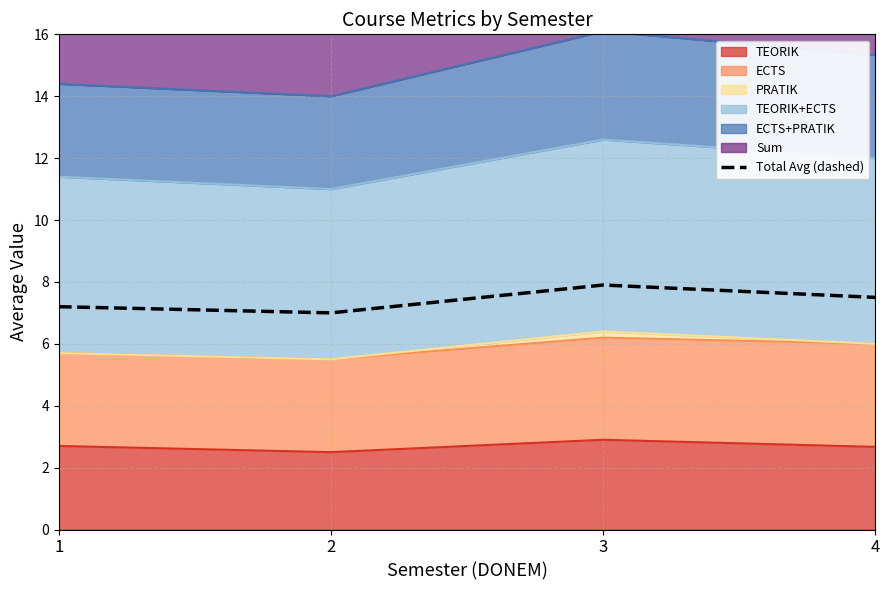

How many lines are shown in the chart?

1